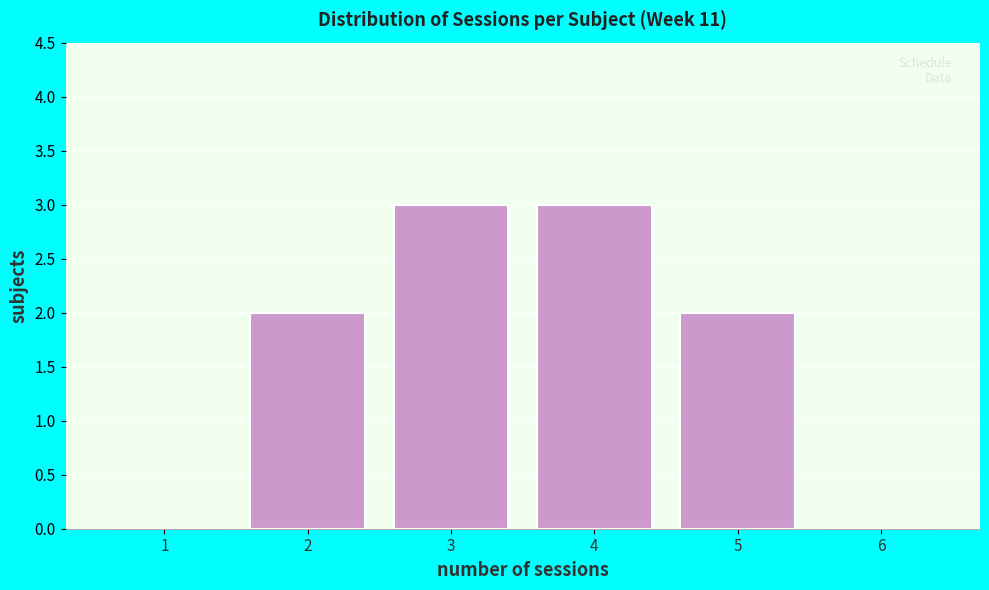

Reading left to right, list all the values displayed in this chart.

1=0	2=2	3=3	4=3	5=2	6=0